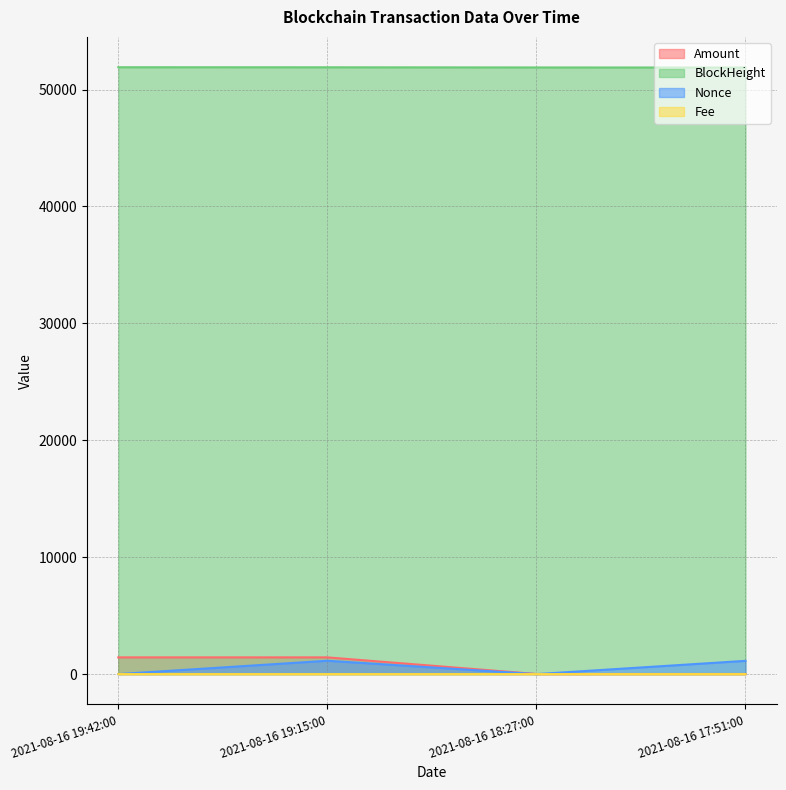

What is the average value of the Nonce series?

569.2